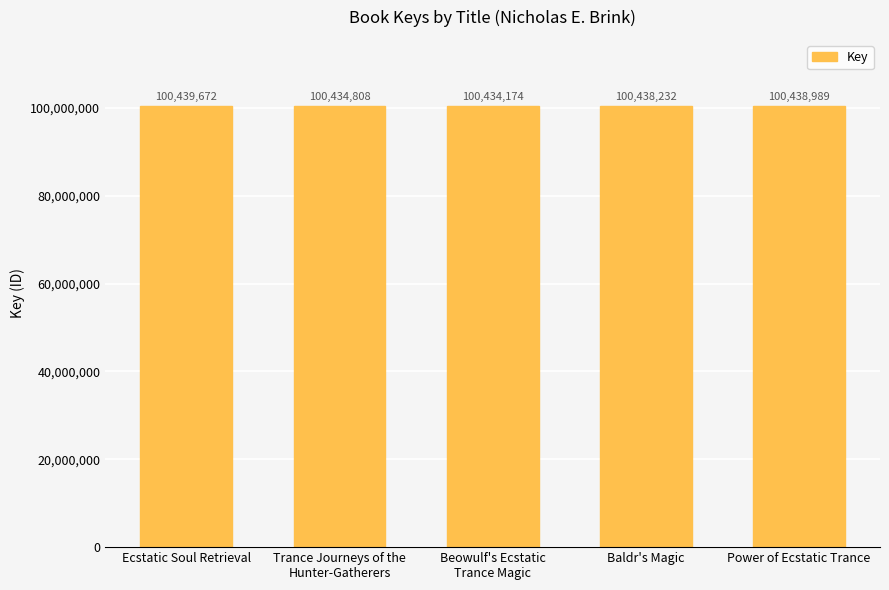

Which has a higher value, Ecstatic Soul Retrieval or Power of Ecstatic Trance?

Ecstatic Soul Retrieval